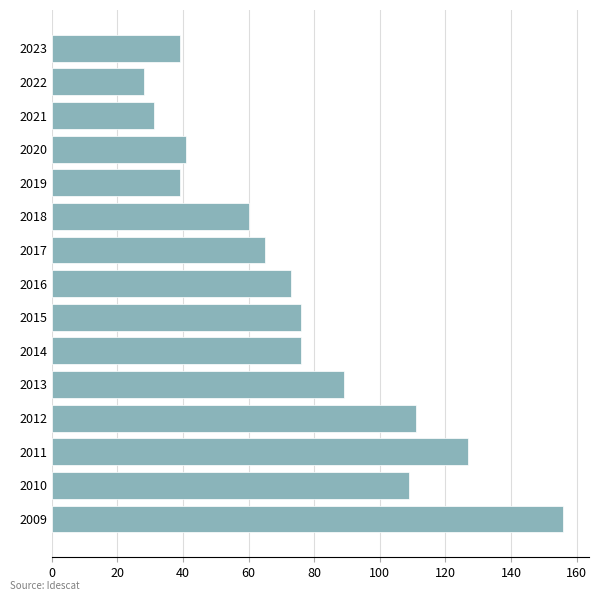

Between 2014 and 2018, which is larger?

2014